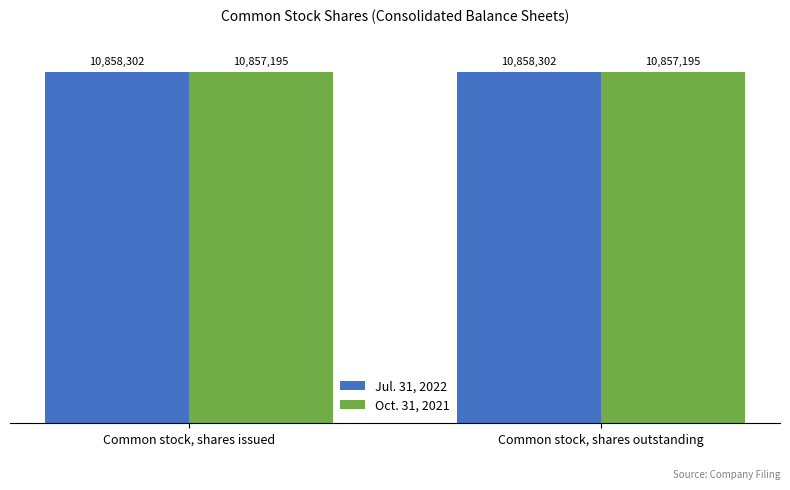

What is the average value of the Jul. 31, 2022 series?

10858302